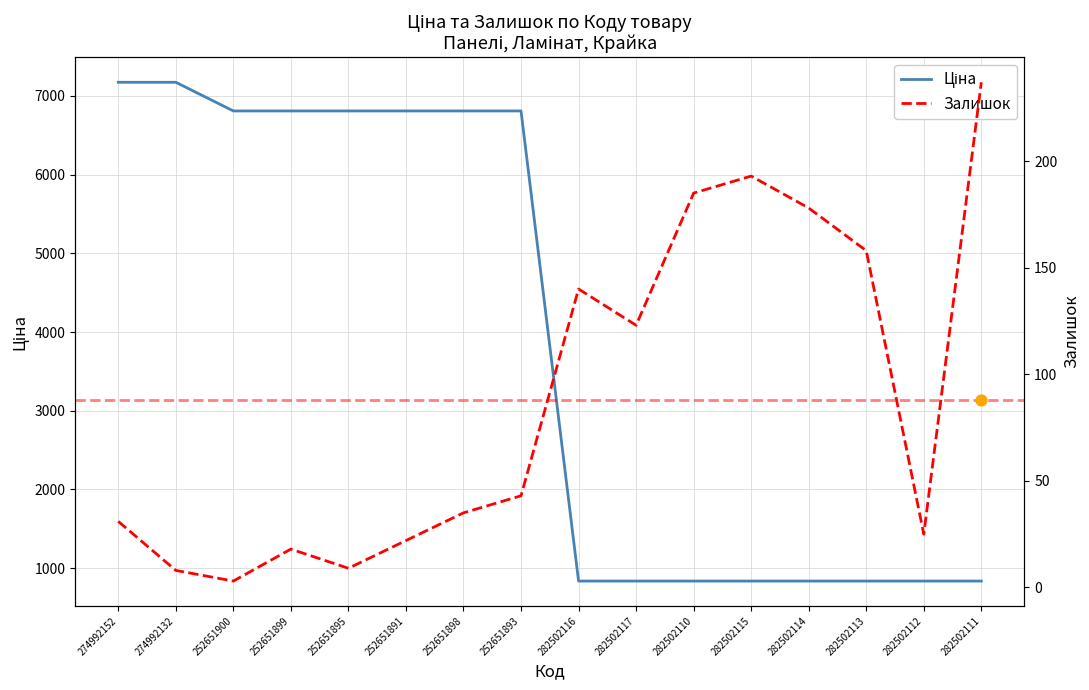

Which series reaches the maximum Y coordinate?

Ціна